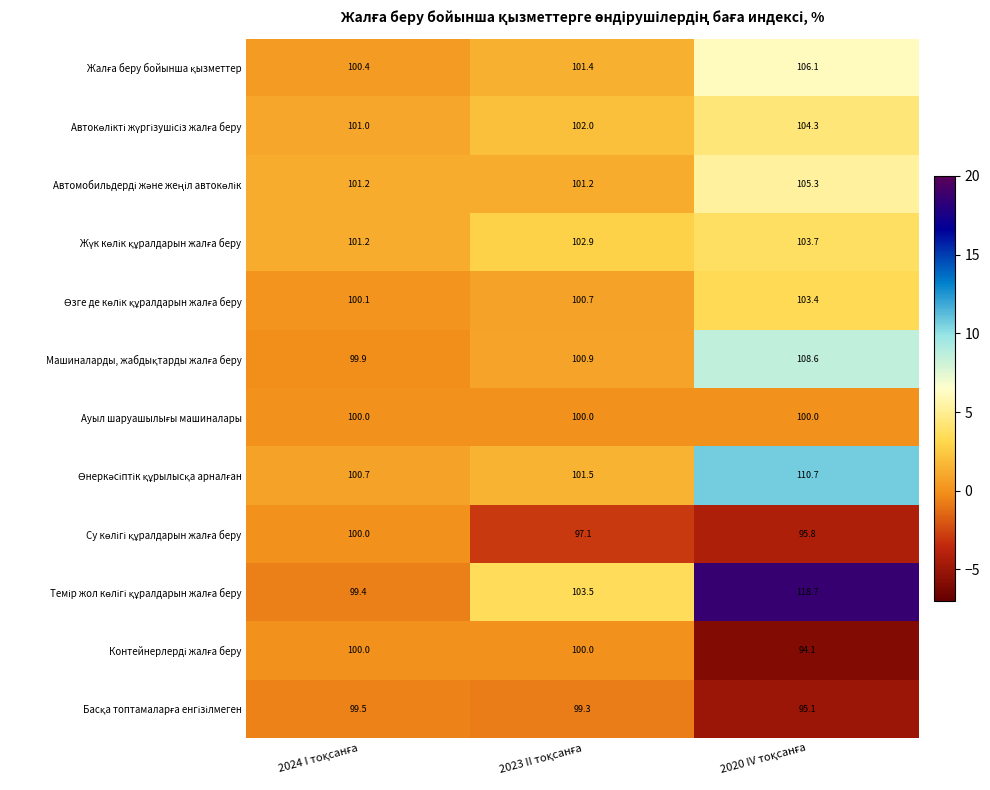

What is the maximum value shown in the chart?

118.7